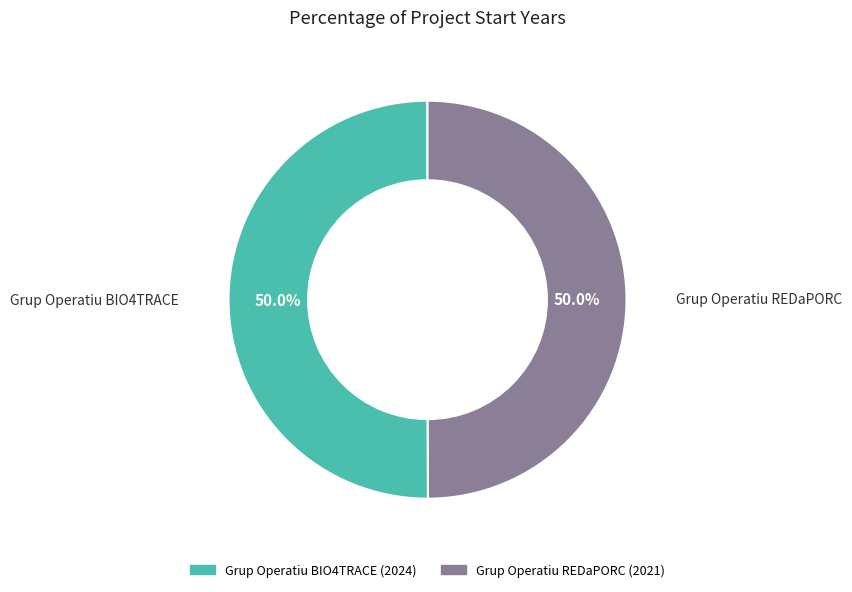

What percentage is NOT represented by Grup Operatiu BIO4TRACE?

50.0%